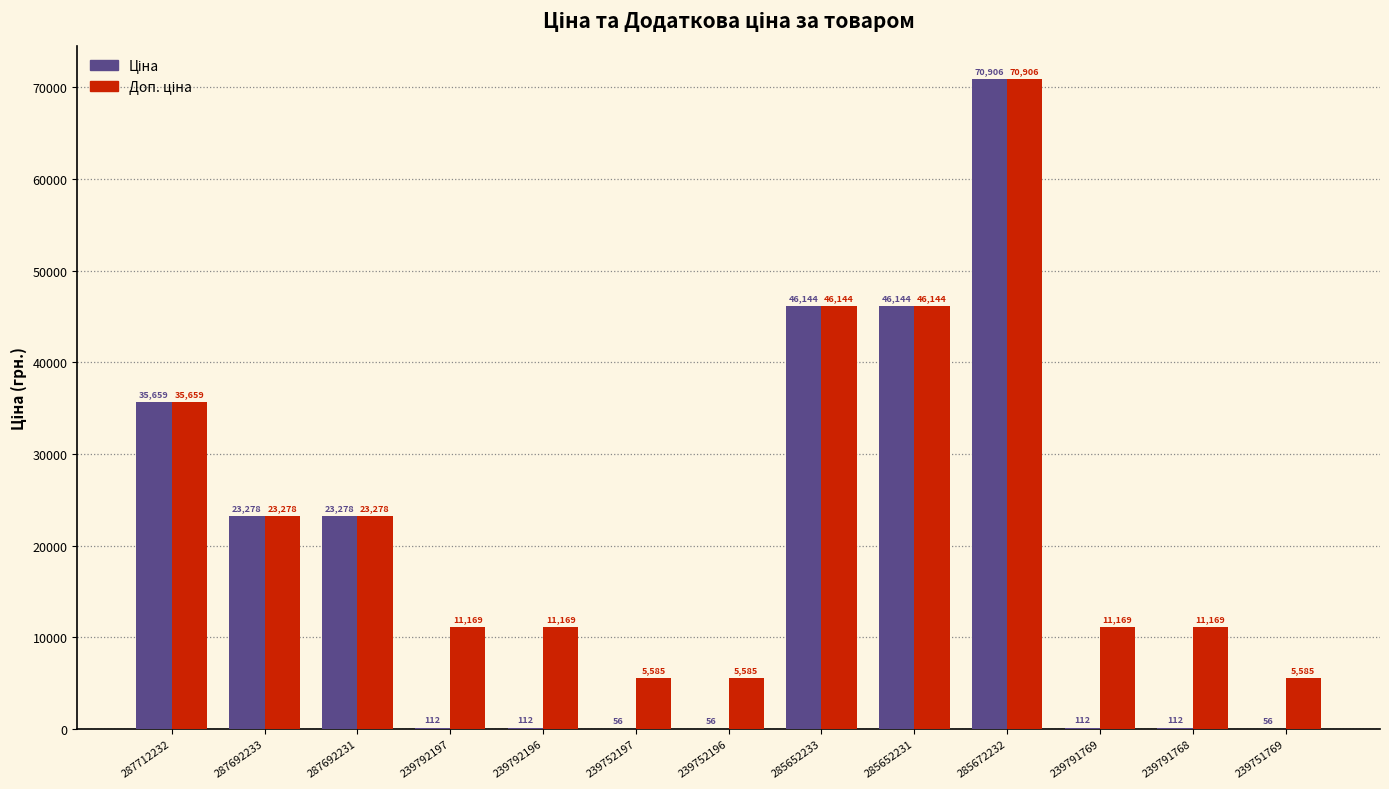

Which label corresponds to the largest value in the chart?

285672232